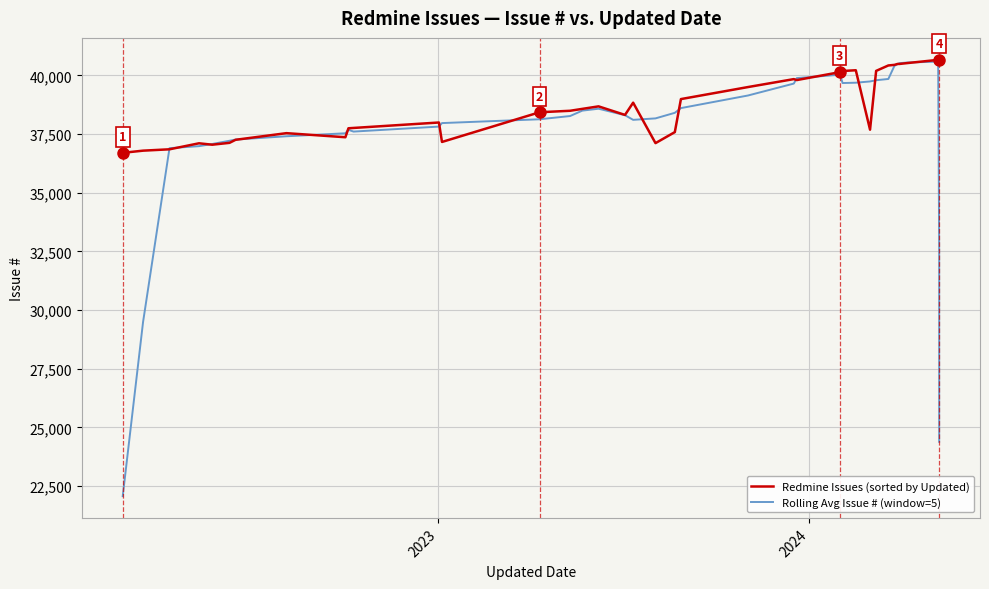

List the series in order of their overall mean, lowest first.

Rolling Avg Issue # (window=5), Redmine Issues (sorted by Updated)